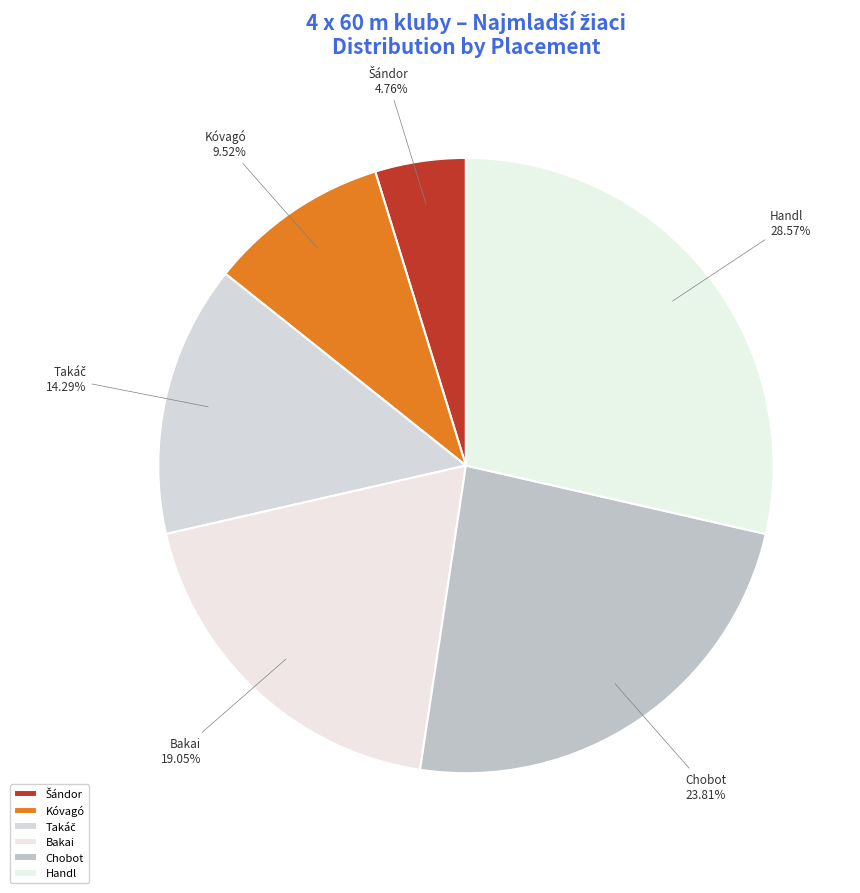

How many slices are in this pie chart?

6